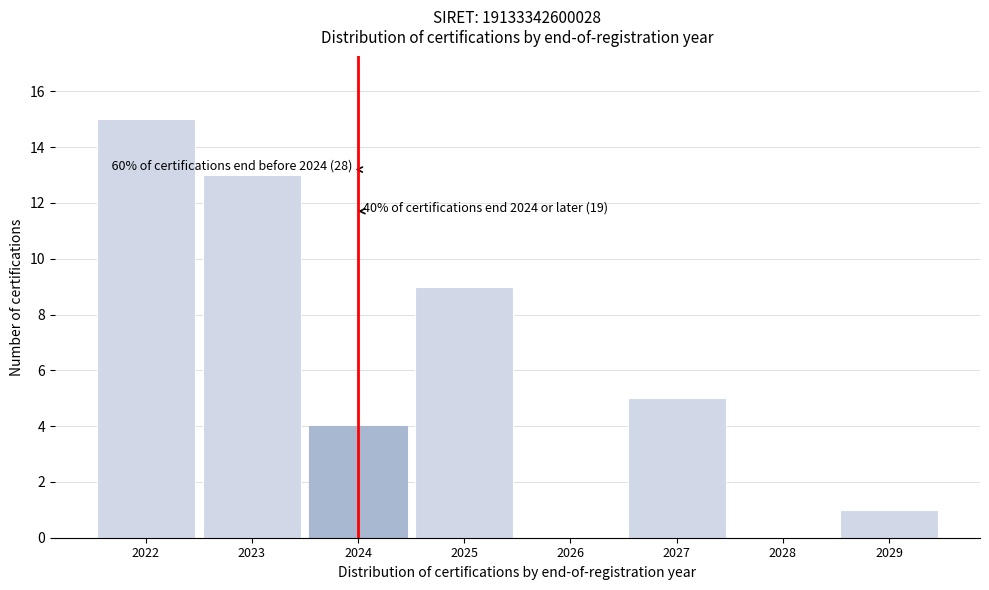

Reading left to right, transcribe all the data shown in this chart.

2022=15	2023=13	2024=4	2025=9	2026=0	2027=5	2028=0	2029=1